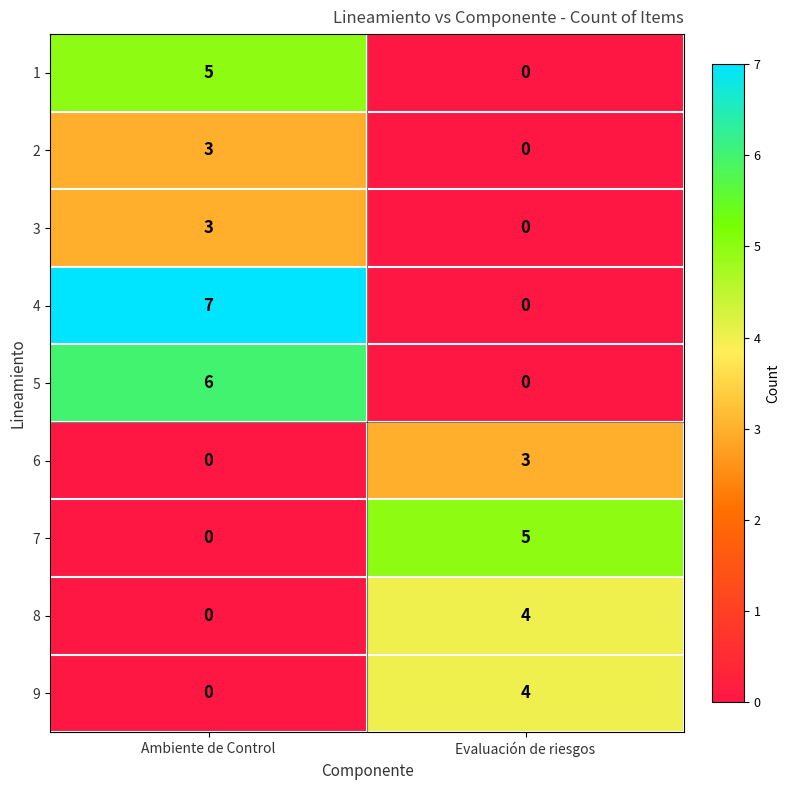

Rank the categories by 7 value from highest to lowest.

Evaluación de riesgos, Ambiente de Control